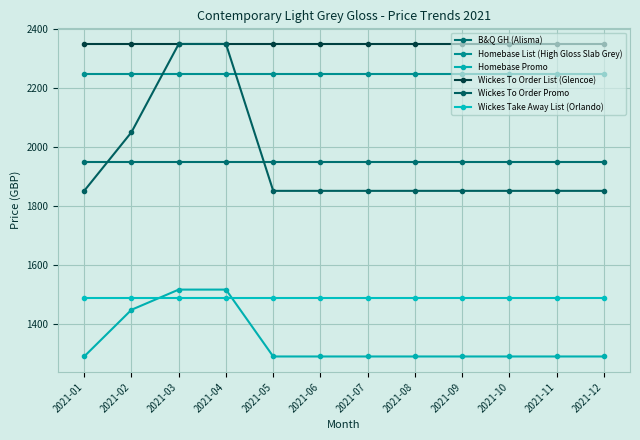

Which series has the widest spread of values?

Wickes To Order Promo